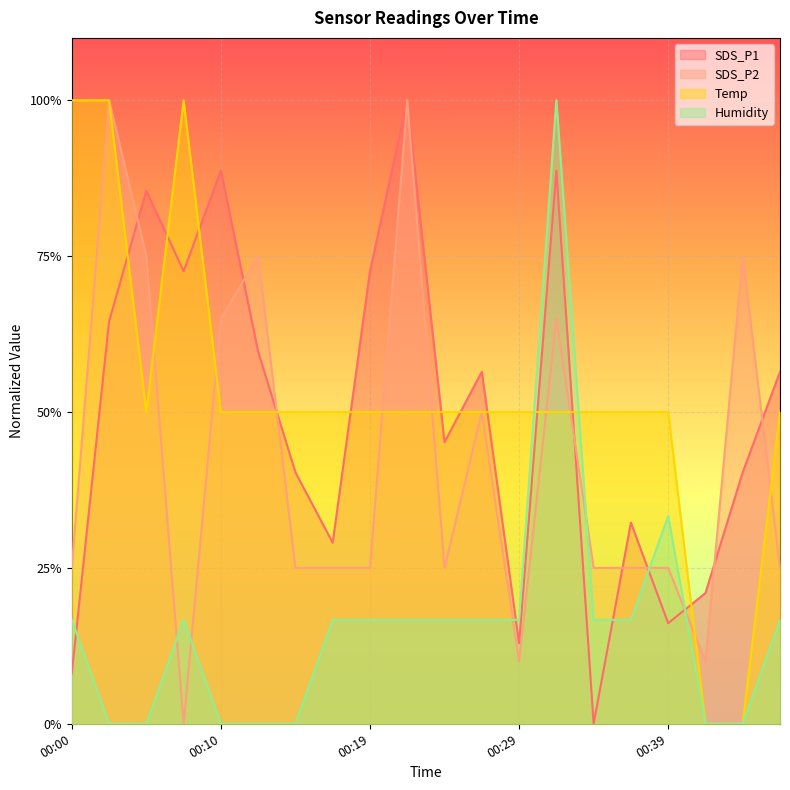

What are all the series names shown in the legend?

SDS_P1, SDS_P2, Temp, Humidity